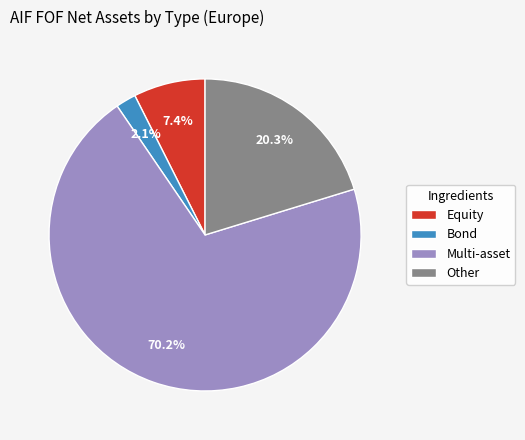

True or false: Other accounts for 11% of the total.

False